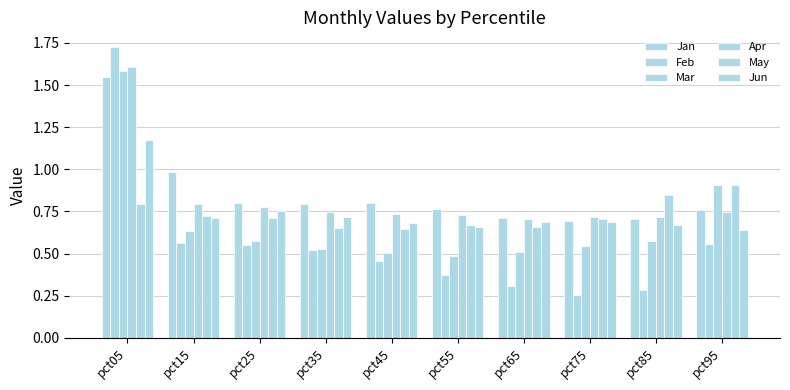

The Mar series shows 0.4 at pct95. True or false?

False